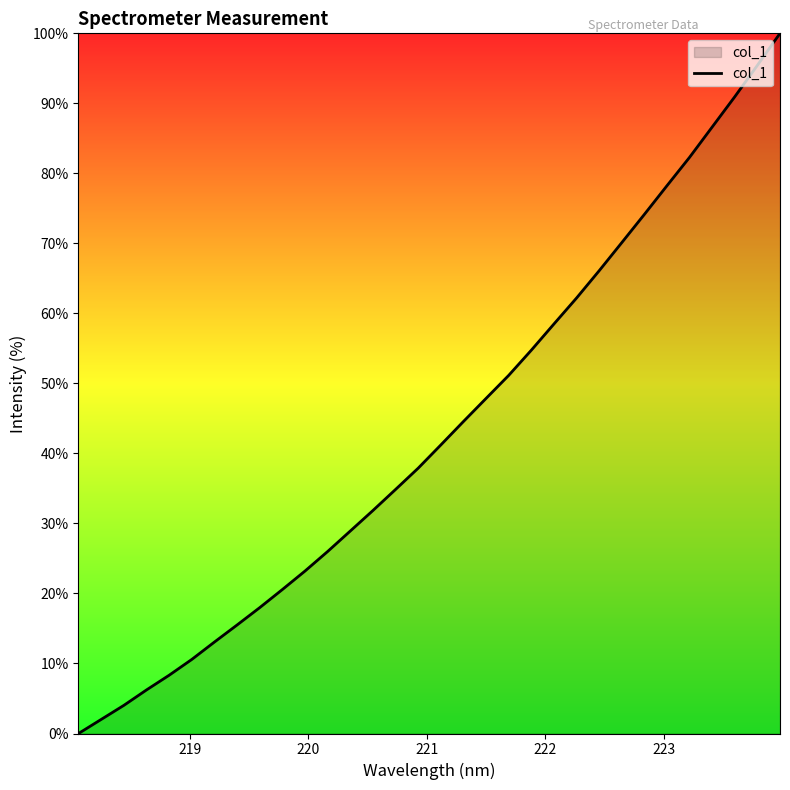

How many lines are shown in the chart?

1